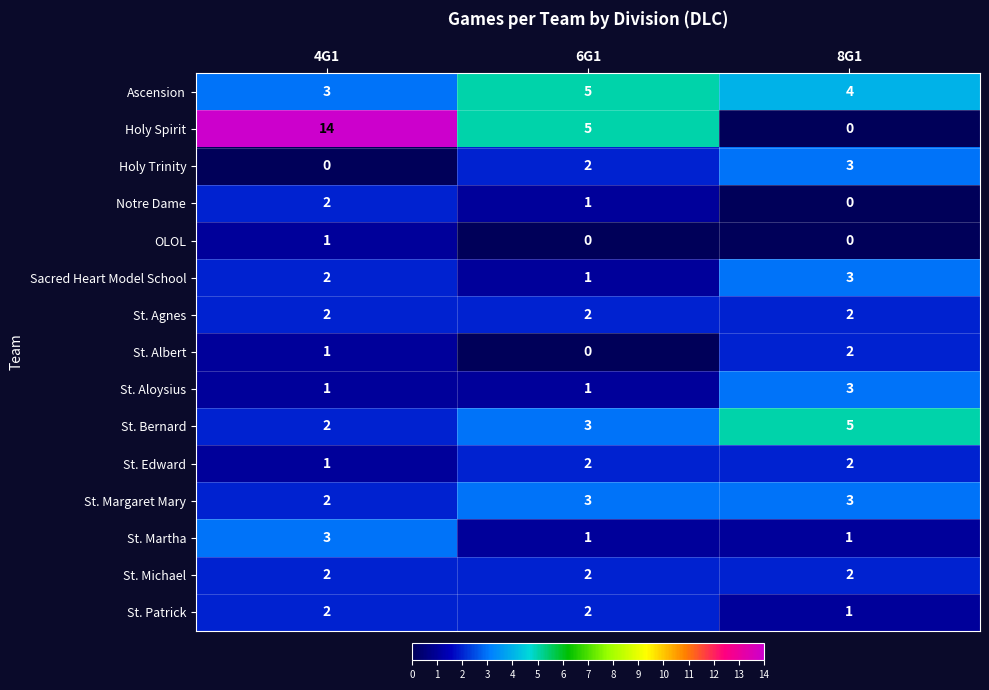

What is the total value across all series at 8G1?

31